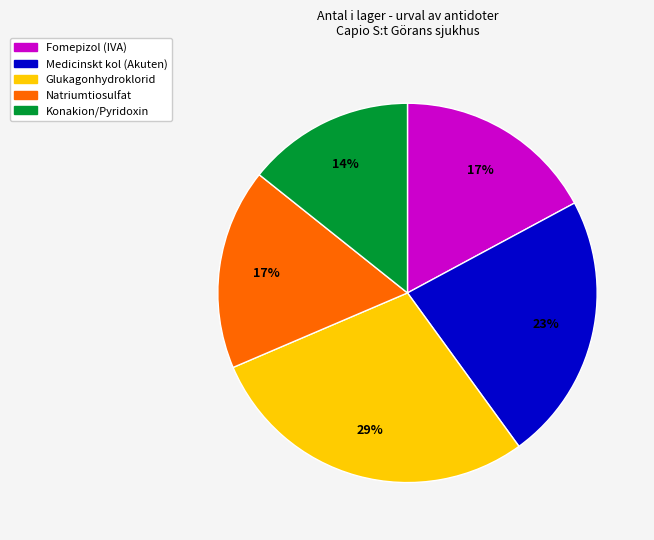

Does Medicinskt kol (Akuten) represent more than half of the total?

No